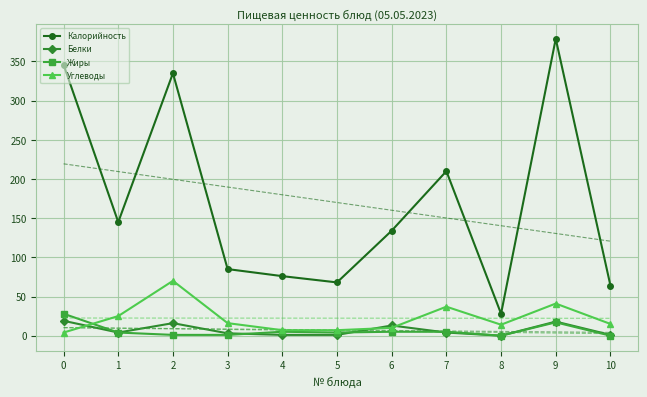

What is the value of the Калорийность point at the 4th from the left?

85.0